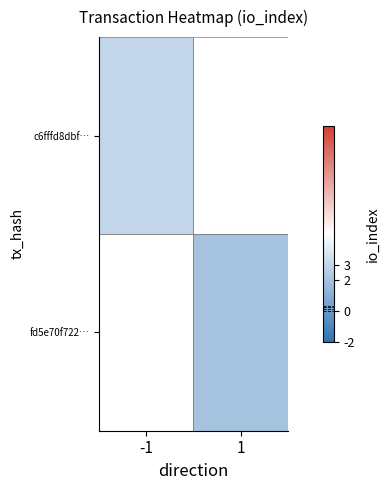

At which label is c6fffd8dbf… closest to 3?

-1